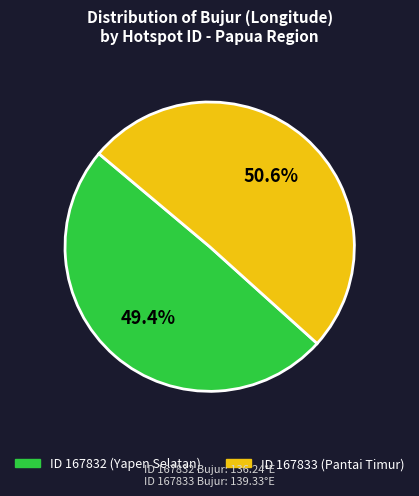

Which category accounts for the majority?

ID 167833 (Pantai Timur)